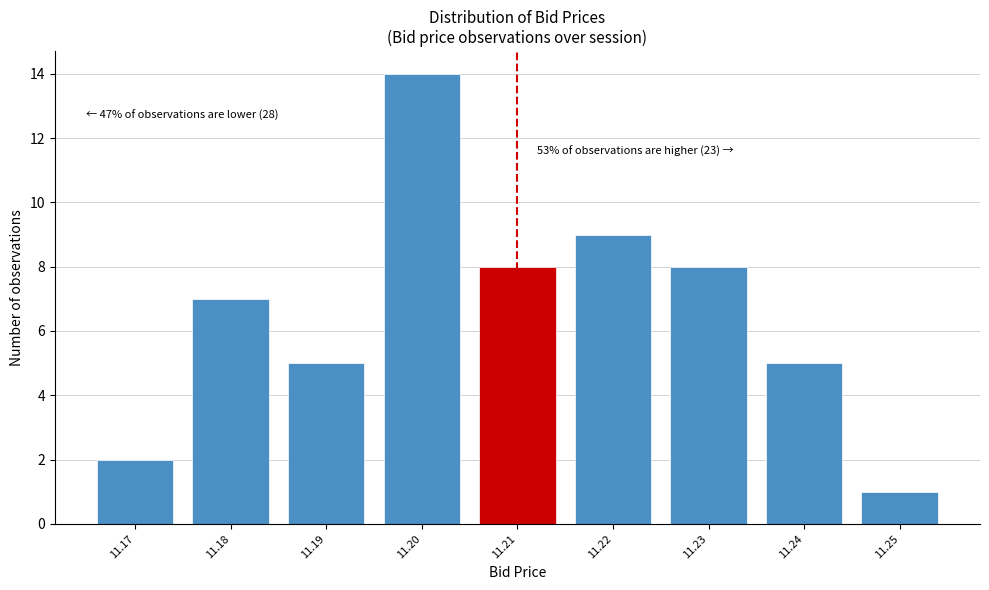

Reading right to left, what are all the values shown in this chart?

1	5	8	9	8	14	5	7	2